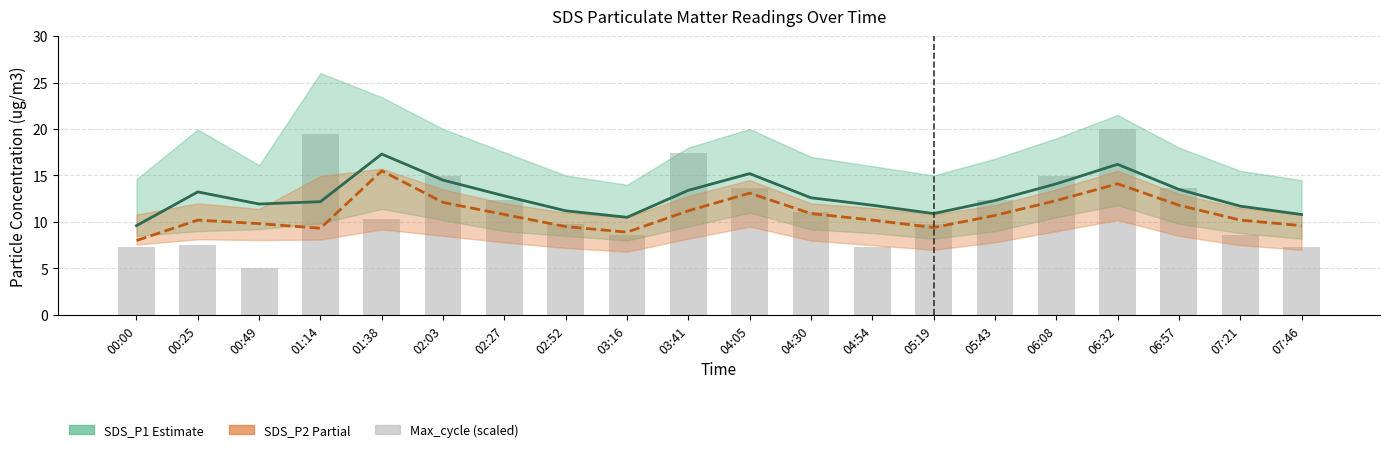

Reading right to left, extract all data points from this chart.

SDS_P1: 10.8	11.7	13.5	16.2	14.1	12.3	10.9	11.8	12.6	15.2	13.4	10.5	11.2	12.8	14.5	17.3	12.2	11.9	13.2	9.6
SDS_P2: 9.6	10.2	11.8	14.1	12.3	10.7	9.4	10.2	10.9	13.1	11.2	8.9	9.5	10.8	12.1	15.5	9.3	9.8	10.2	8.0
Max_cycle (scaled): 7.3	8.6	13.6	20.0	14.9	12.4	9.8	7.3	11.1	13.6	17.5	8.6	9.8	12.4	14.9	10.3	19.5	5.0	7.5	7.3